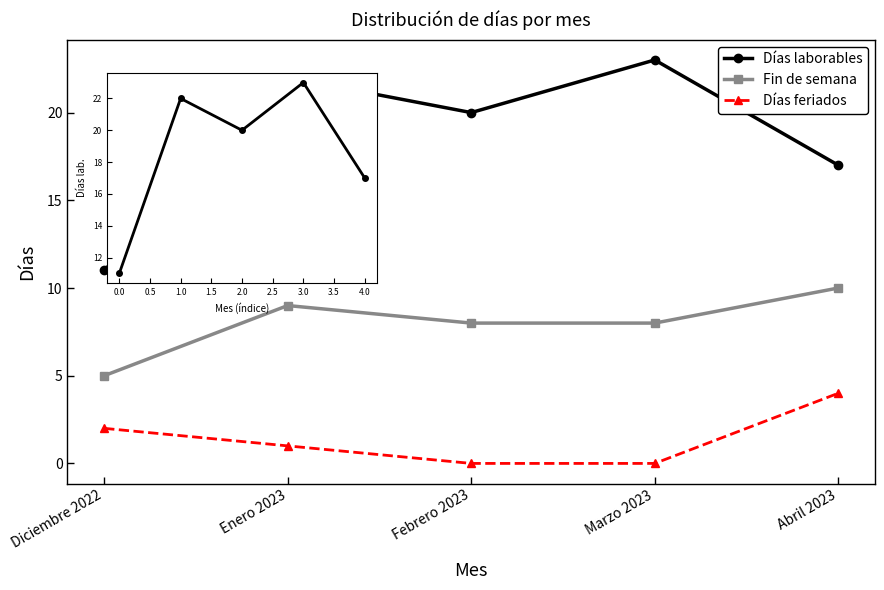

Count the Fin de semana values in the range 8 to 9.

3